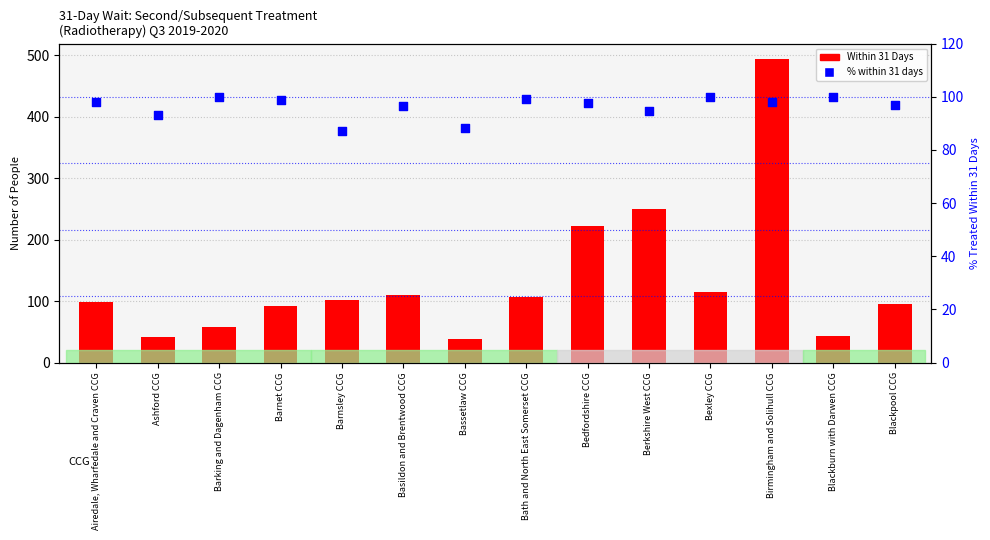

Which series has the largest total across all categories?

Within 31 Days